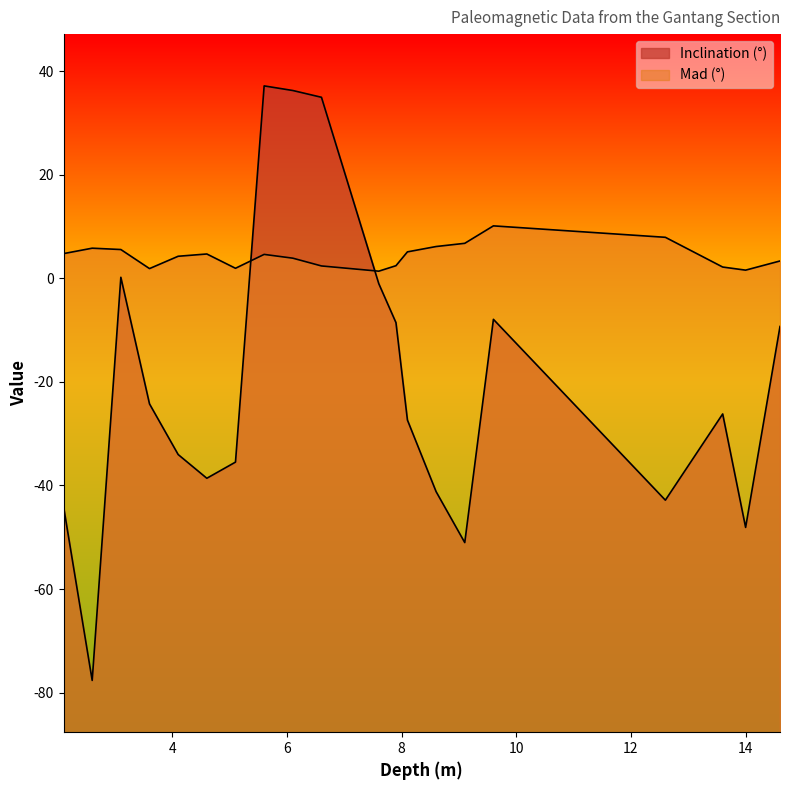

Reading left to right, transcribe all the data shown in this chart.

Inclination (°): 2.1=-44.0	2.6=-77.7	3.1=0.2	3.6=-24.2	4.1=-34.0	4.6=-38.6	5.1=-35.5	5.6=37.2	6.1=36.3	6.6=35.0	7.6=-1.0	7.9=-8.6	8.1=-27.4	8.6=-41.2	9.1=-51.0	9.6=-7.9	12.6=-42.8	13.6=-26.2	14.0=-48.1	14.6=-9.3
Mad (°): 2.1=4.8	2.6=5.8	3.1=5.6	3.6=1.9	4.1=4.3	4.6=4.7	5.1=1.9	5.6=4.6	6.1=3.9	6.6=2.4	7.6=1.4	7.9=2.4	8.1=5.1	8.6=6.1	9.1=6.8	9.6=10.1	12.6=7.9	13.6=2.2	14.0=1.6	14.6=3.4